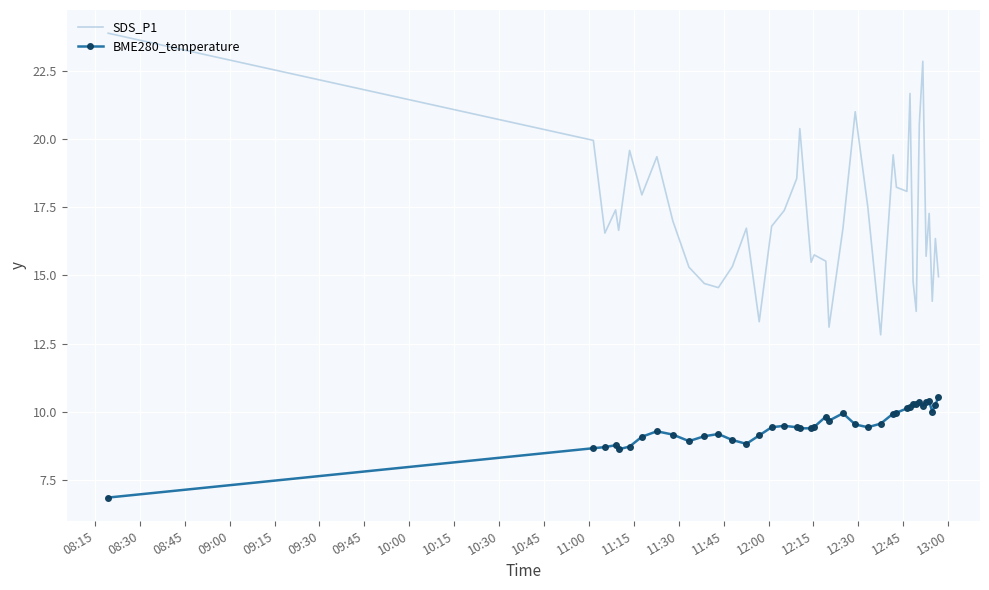

True or false: BME280_temperature and SDS_P1 intersect in this chart.

False